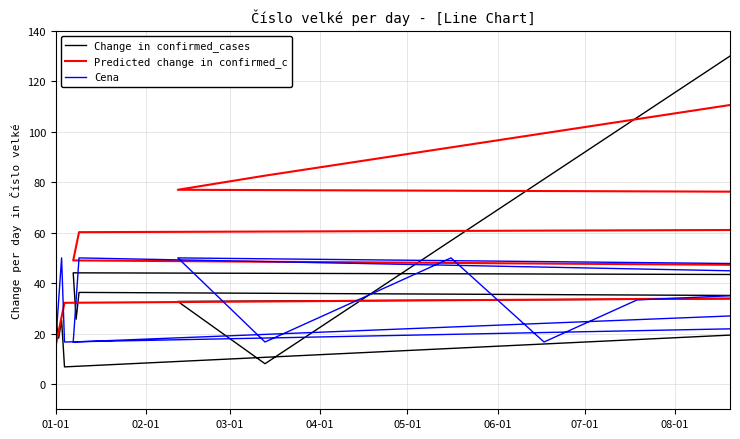

What is the difference between the maximum and second lowest values in the Change in confirmed_cases series?

121.9